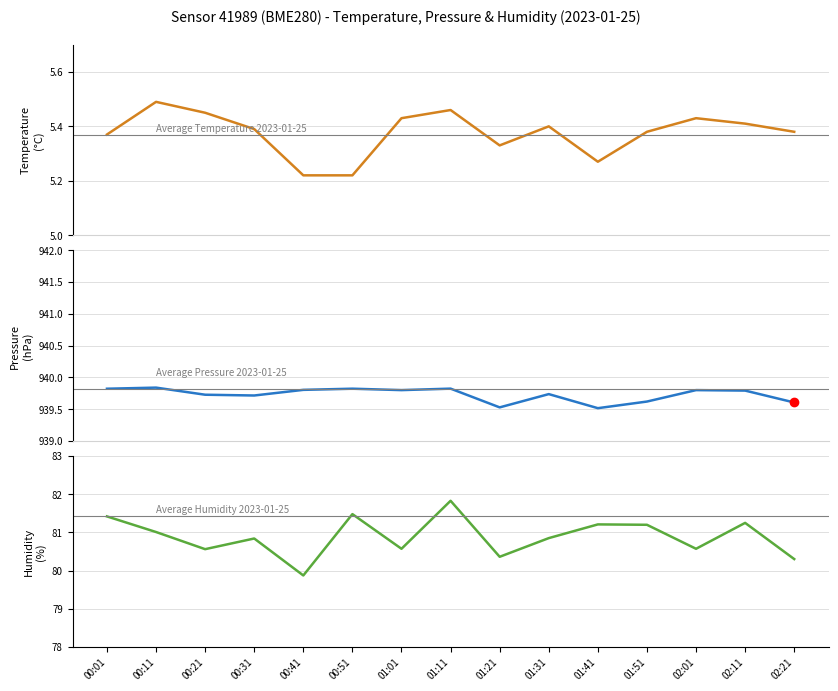

True or false: temperature has more than 0 interior local peaks.

True